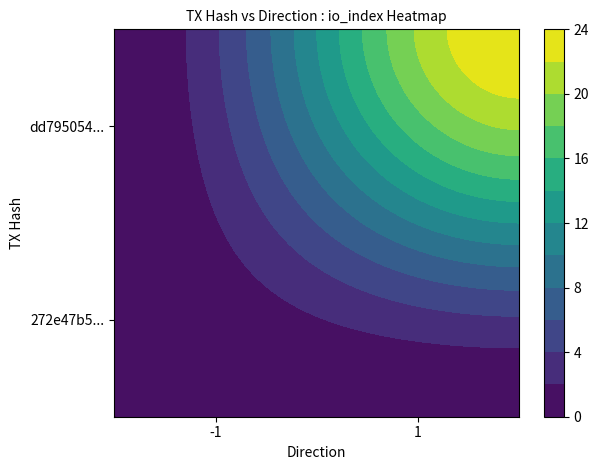

Reading left to right, list all the values displayed in this chart.

272e47b503429f3b384cb8373bafb4322b01b81: -1	0
dd795054659200b3cebf3824594668357ce8b09: 1	24